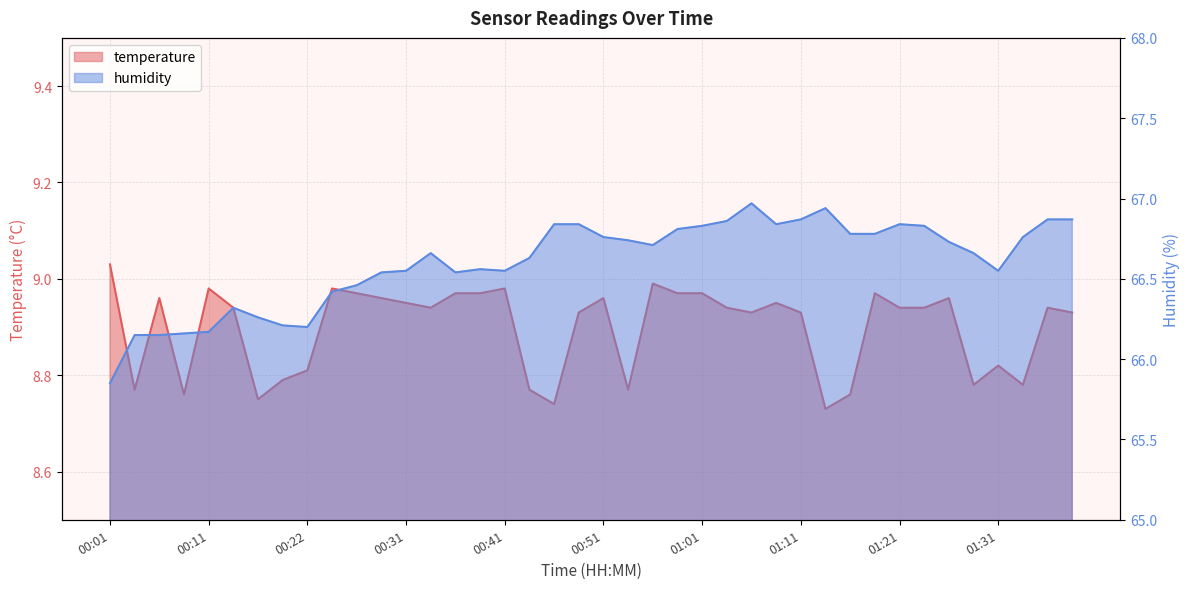

Reading left to right, transcribe all the data shown in this chart.

temperature: 9.0	8.8	9.0	8.8	9.0	8.9	8.8	8.8	8.8	9.0	9.0	9.0	8.9	8.9	9.0	9.0	9.0	8.8	8.7	8.9	9.0	8.8	9.0	9.0	9.0	8.9	8.9	8.9	8.9	8.7	8.8	9.0	8.9	8.9	9.0	8.8	8.8	8.8	8.9	8.9
humidity: 65.8	66.2	66.2	66.2	66.2	66.3	66.3	66.2	66.2	66.4	66.5	66.5	66.5	66.7	66.5	66.6	66.5	66.6	66.8	66.8	66.8	66.7	66.7	66.8	66.8	66.9	67.0	66.8	66.9	66.9	66.8	66.8	66.8	66.8	66.7	66.7	66.5	66.8	66.9	66.9